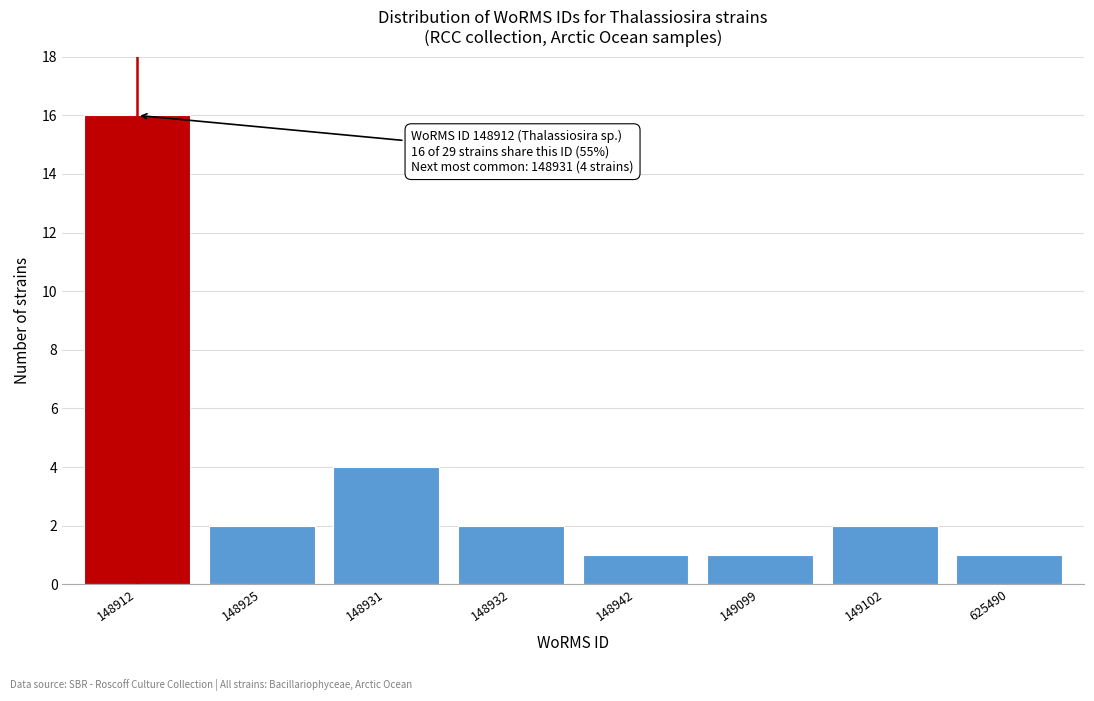

Reading right to left, list all the values displayed in this chart.

1	2	1	1	2	4	2	16